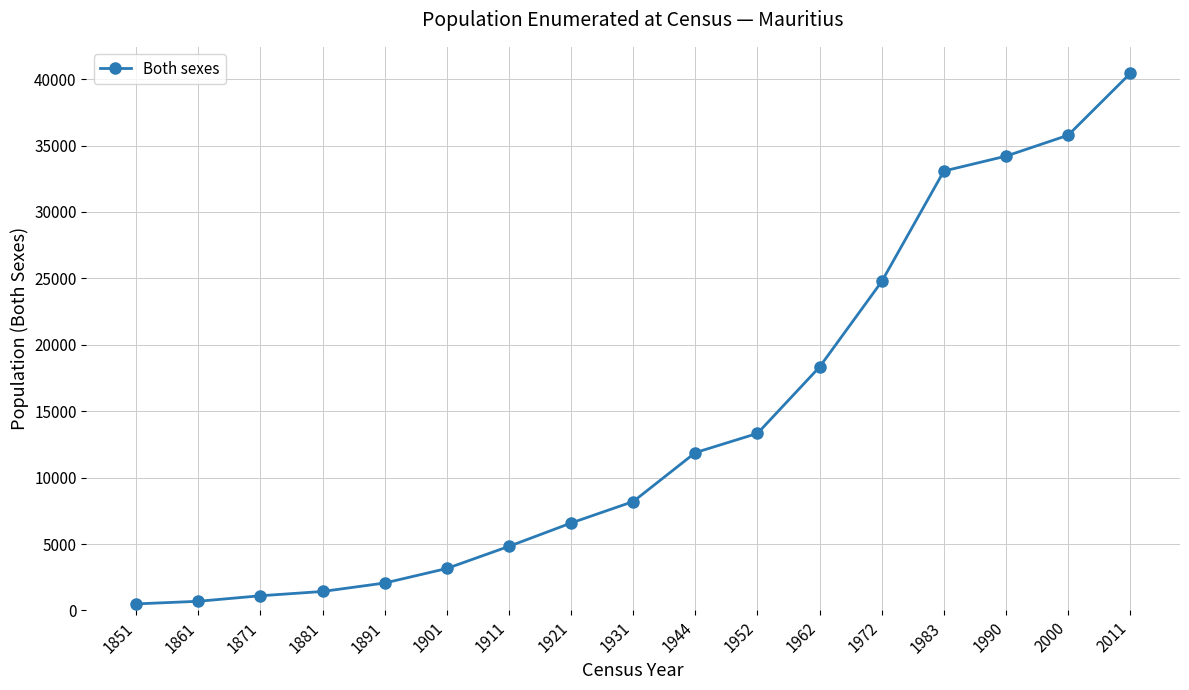

Is it true that the value at 1901 is 3162?

True